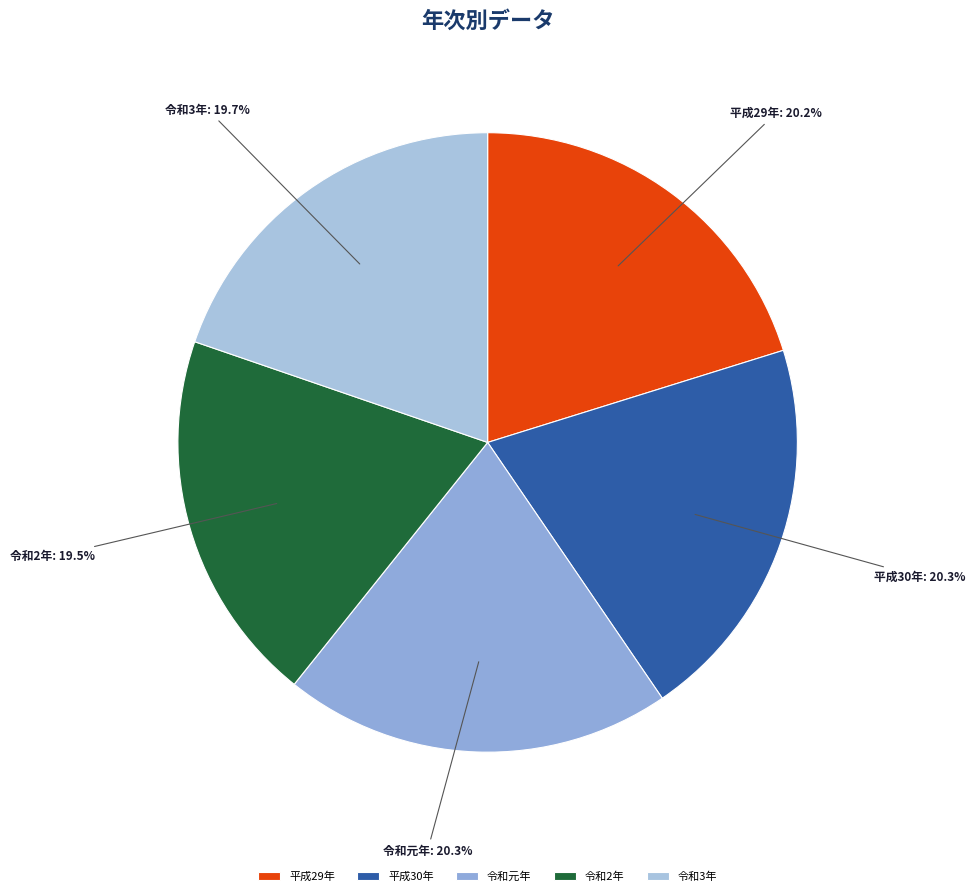

What percentage is the 令和元年 slice, to the nearest percent?

20%